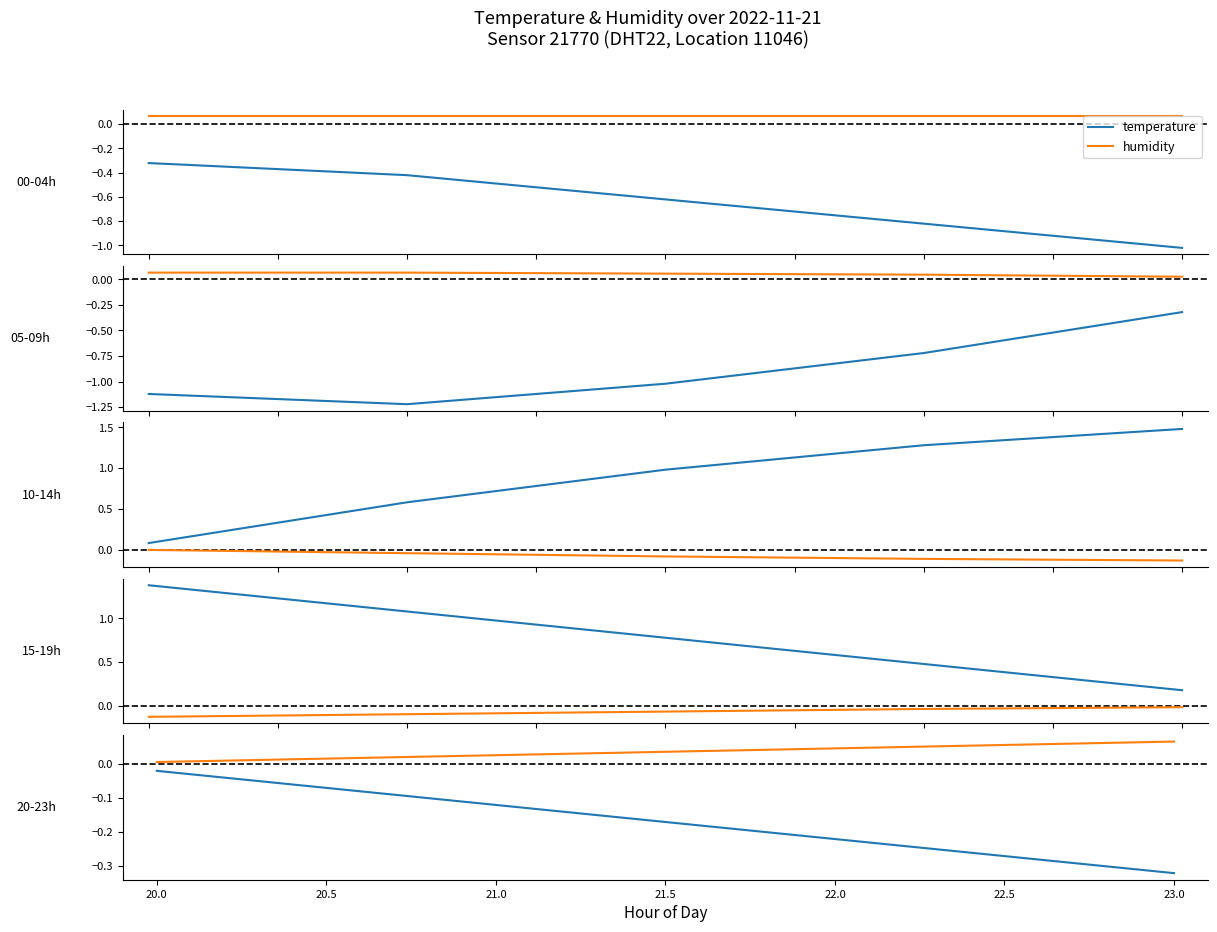

What is the sum of the humidity values at 23.0 and 22.0?

0.1